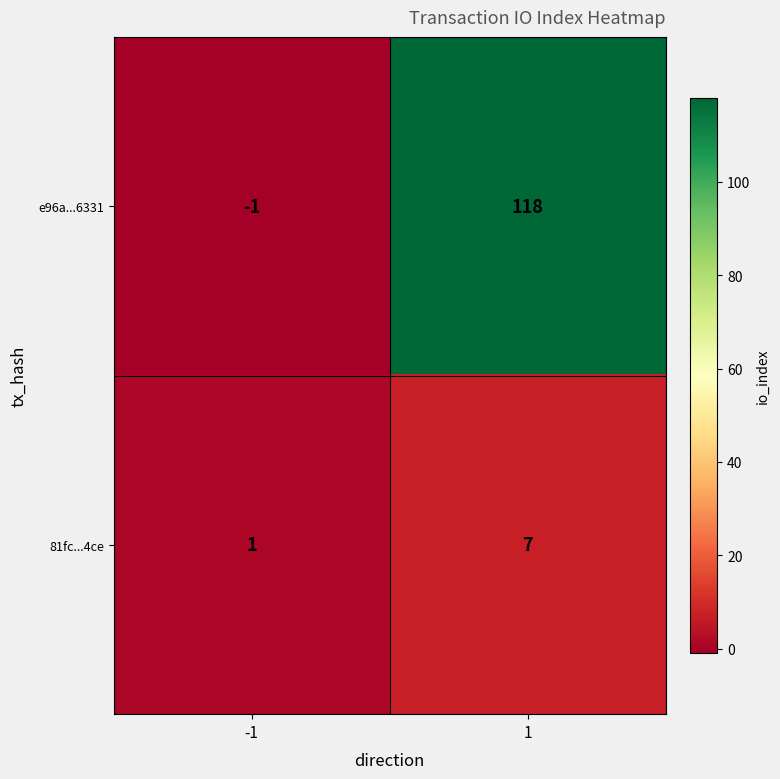

Which series has the largest total across all categories?

e96a...6331